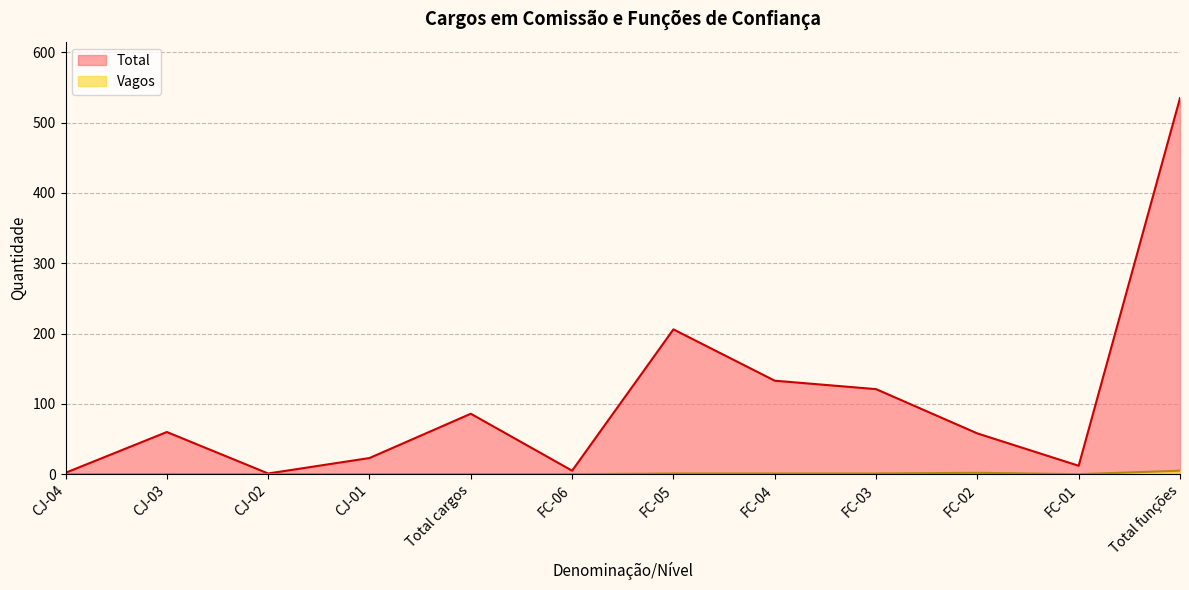

What position from the right is FC-04?

5